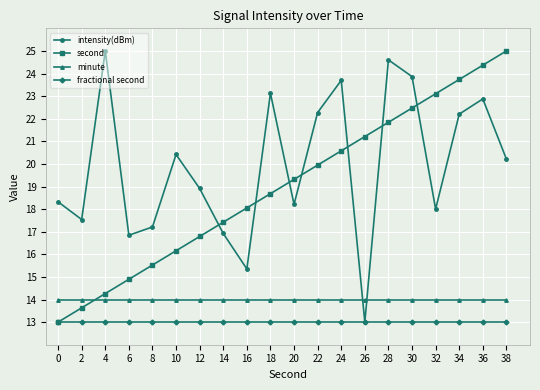

What is the difference between the maximum and minimum values in the intensity(dBm) series?

12.0